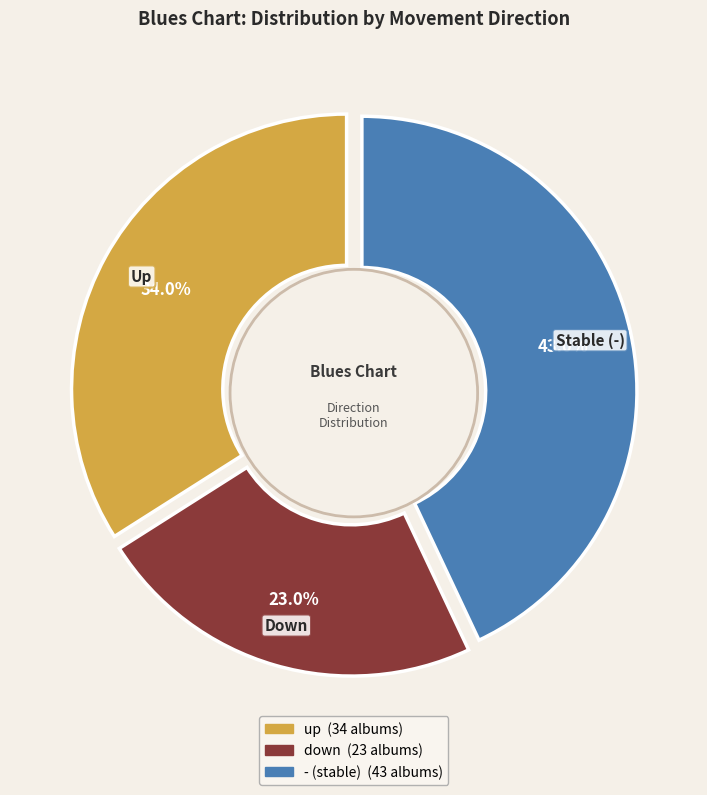

How many slices are in this pie chart?

3